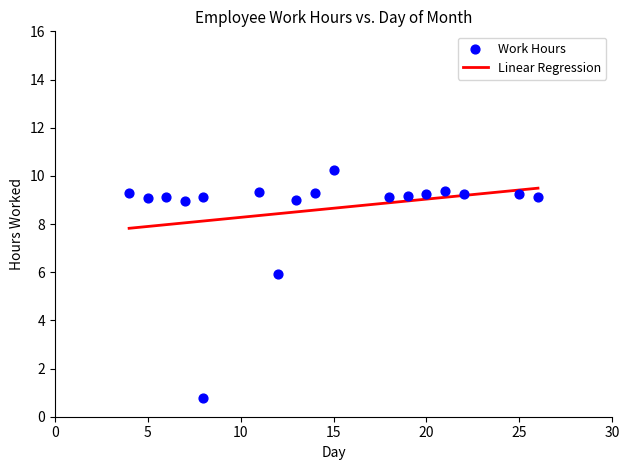

What Y value in the scatter plot is closest to 5?

5.9